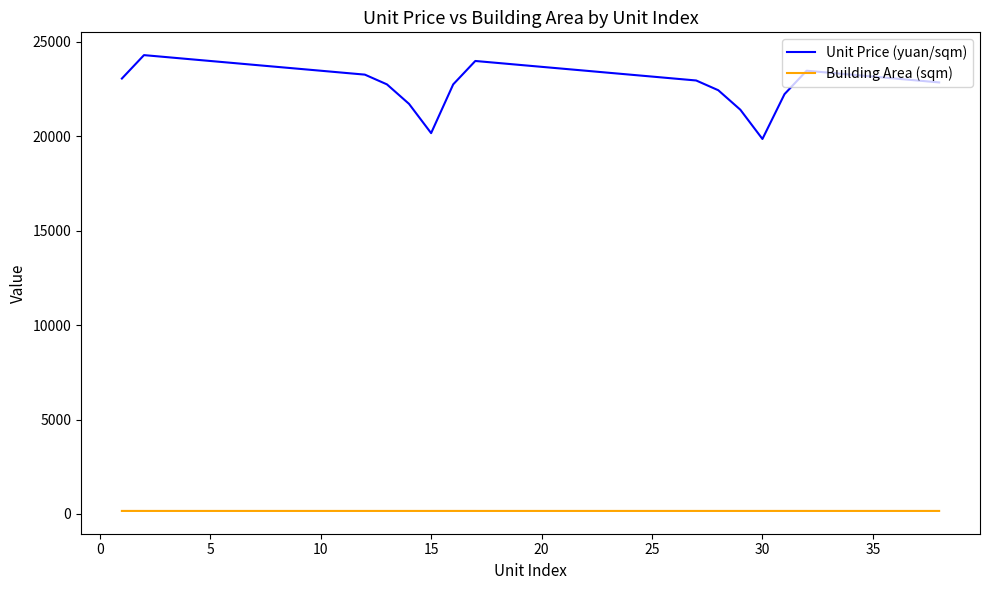

Which series has the largest total across all categories?

Unit Price (yuan/sqm)